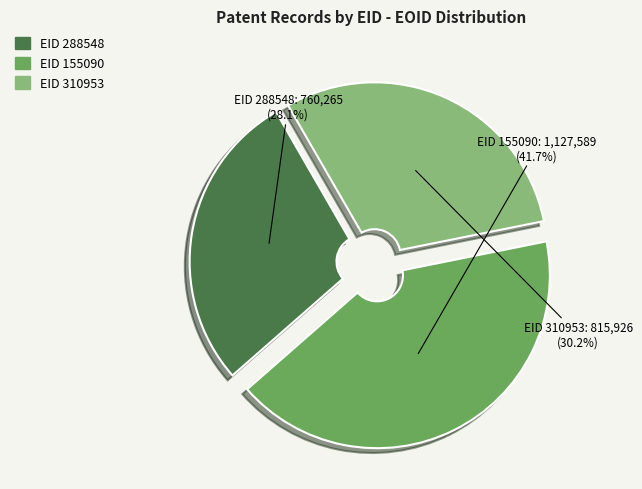

Is there a majority slice in this chart?

No